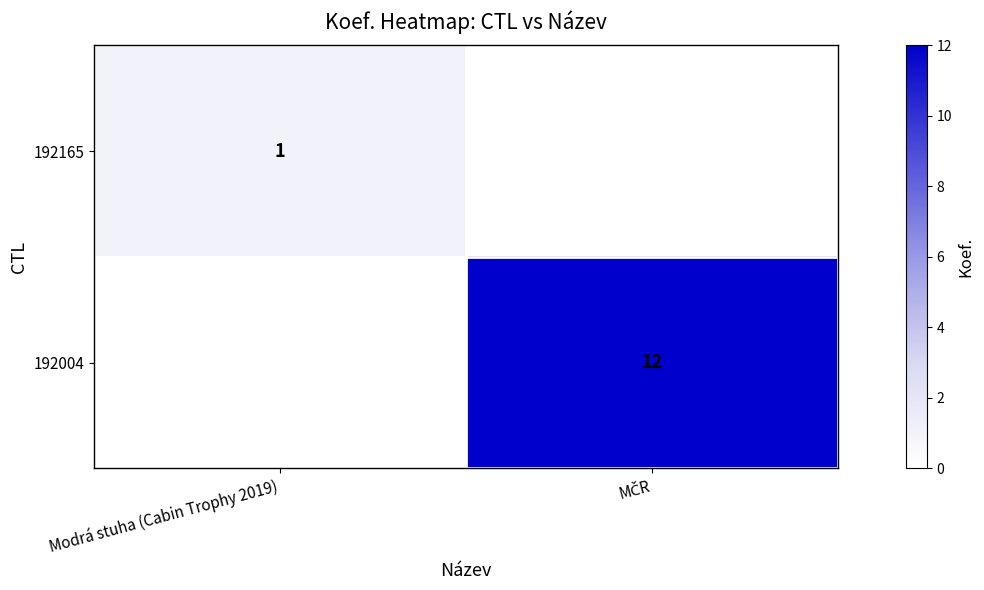

The 192165 series shows 1 at Modrá stuha (Cabin Trophy 2019). True or false?

True